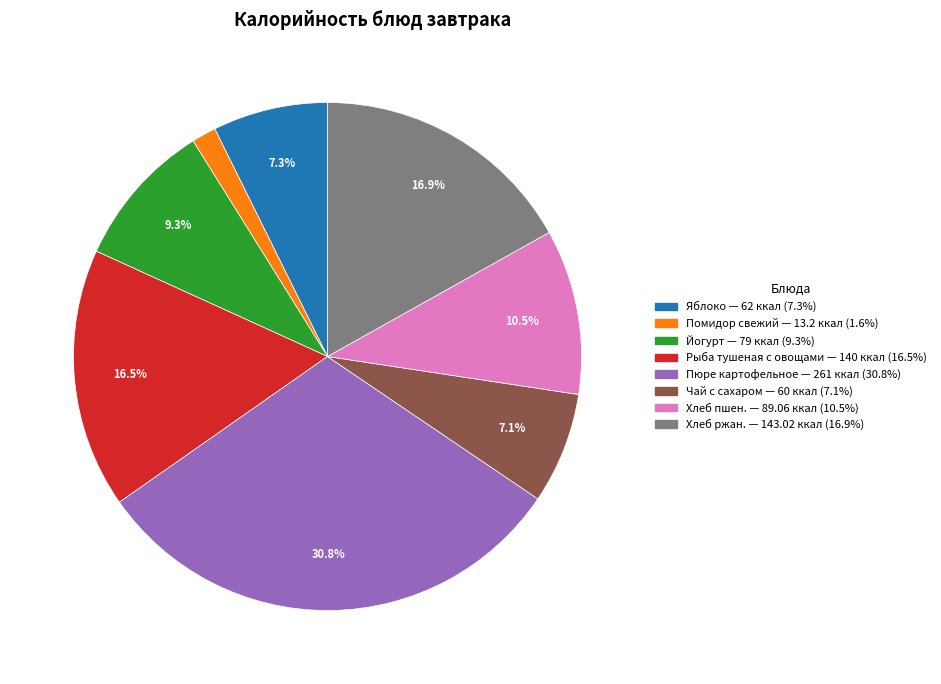

What is the smallest slice in the pie chart?

Помидор свежий